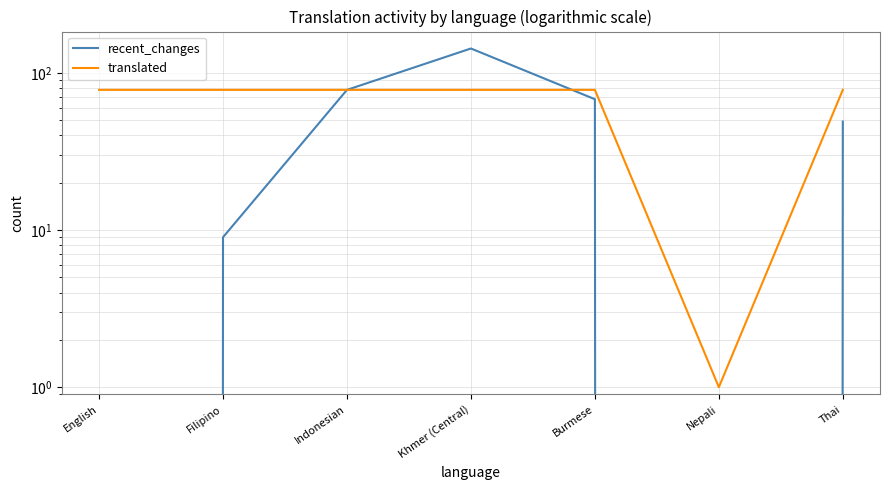

Reading right to left, list all the values displayed in this chart.

recent_changes: 49	0	68	143	78	9	0
translated: 78	1	78	78	78	78	78